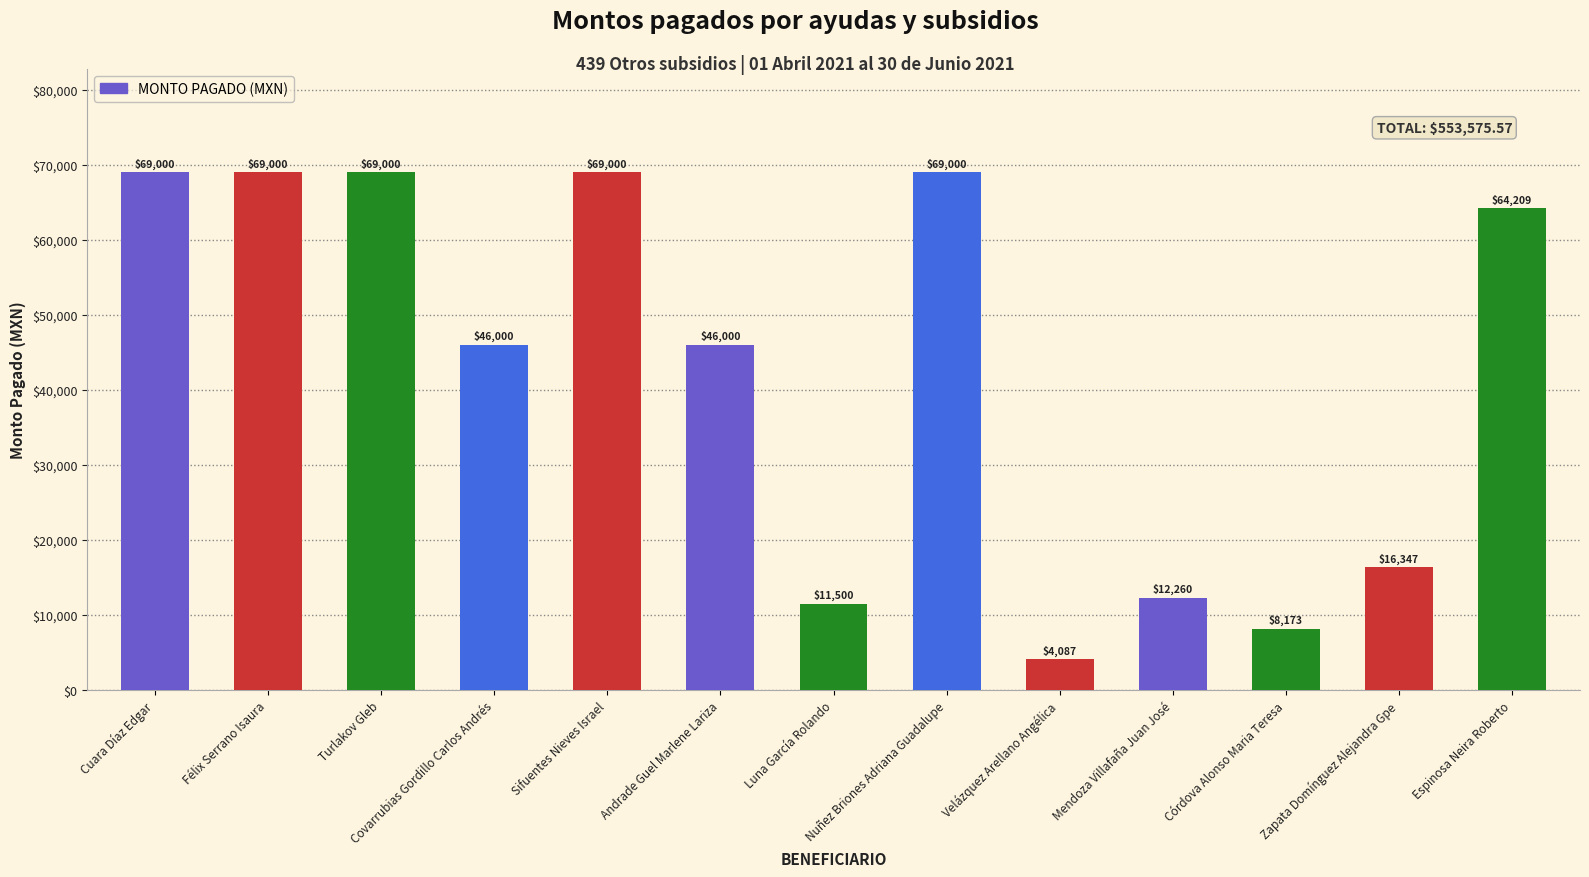

How many series are shown in this chart?

1